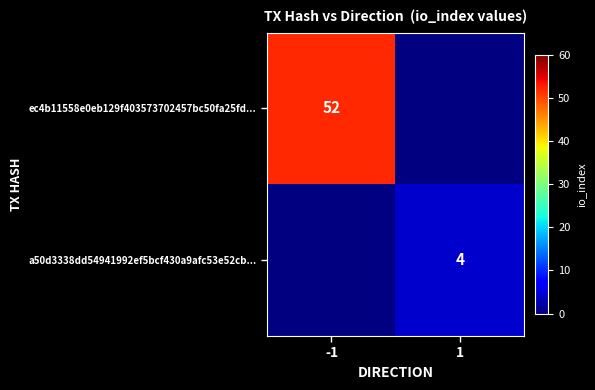

True or false: a50d3338dd54941992ef5bcf430a9afc53e52cb... has a value of 6 at 1.

False